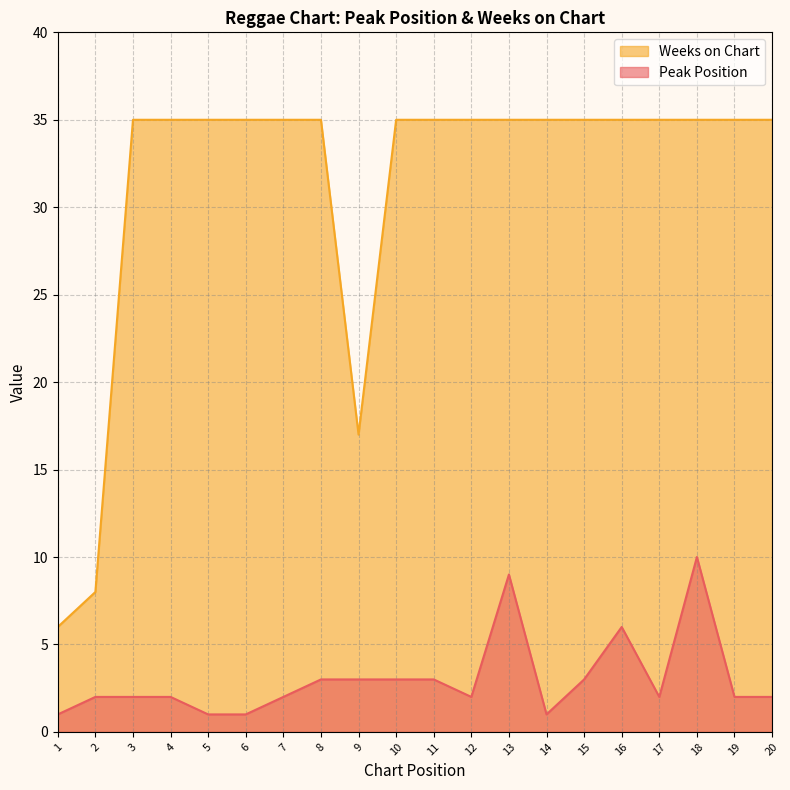

Is it true that Weeks on Chart equals 49 at 3?

False